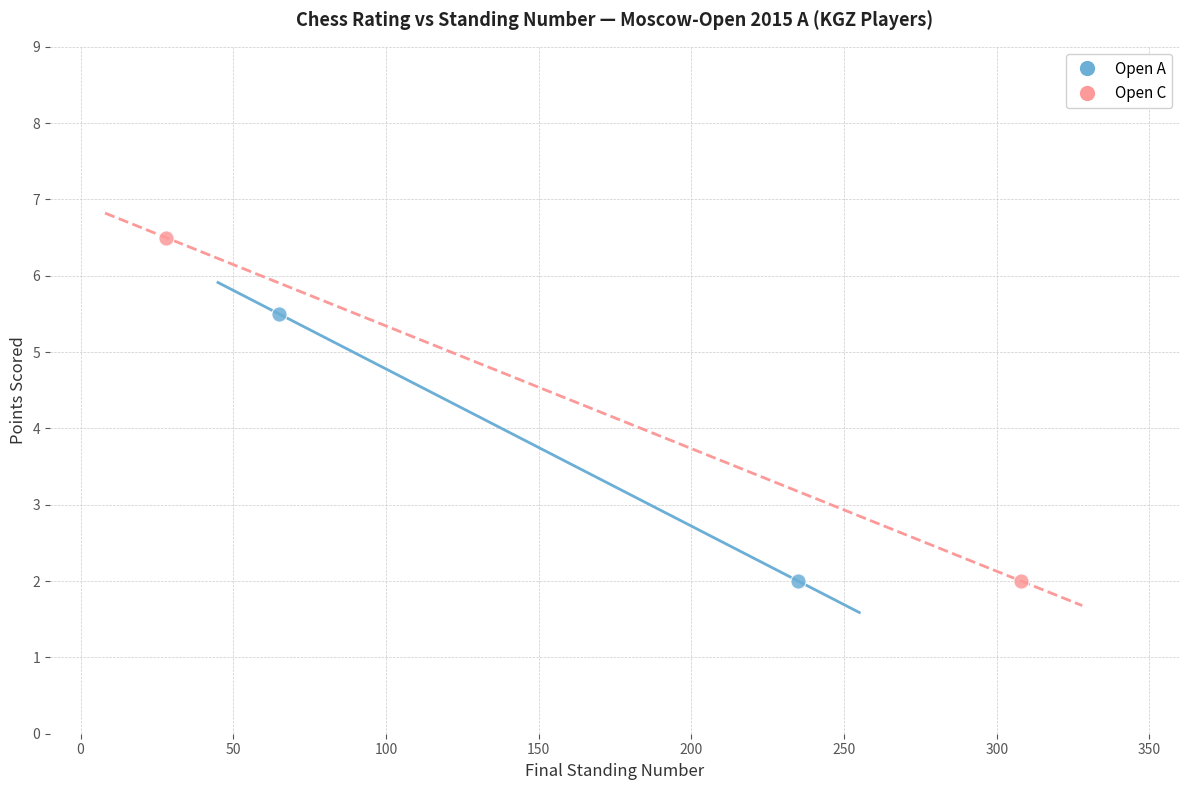

Which series contains the highest Y value?

Open C